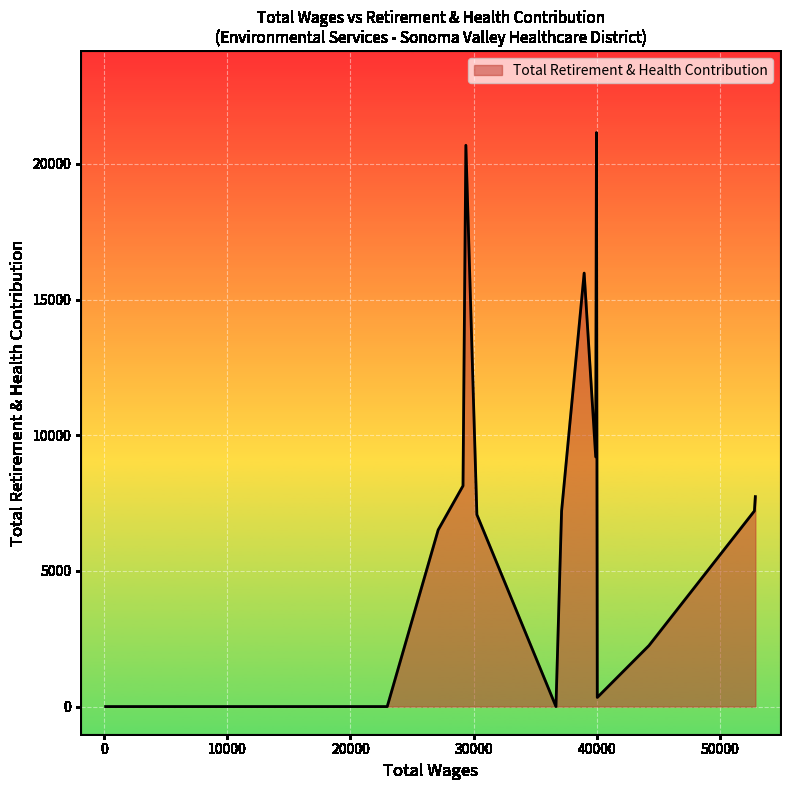

What is the greatest value displayed?

21151